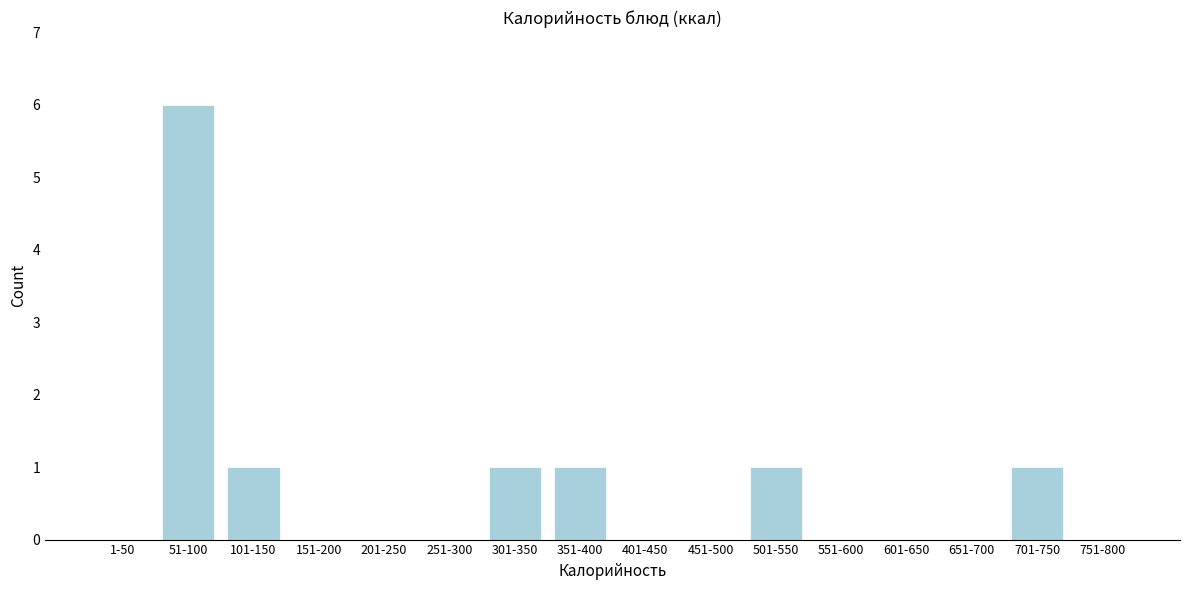

Reading left to right, transcribe all the data shown in this chart.

1-50=0	51-100=6	101-150=1	151-200=0	201-250=0	251-300=0	301-350=1	351-400=1	401-450=0	451-500=0	501-550=1	551-600=0	601-650=0	651-700=0	701-750=1	751-800=0